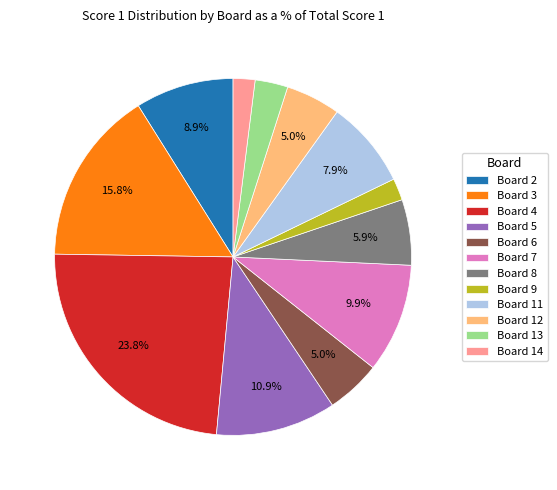

Is the sum of Board 8 and Board 2 greater than half?

No